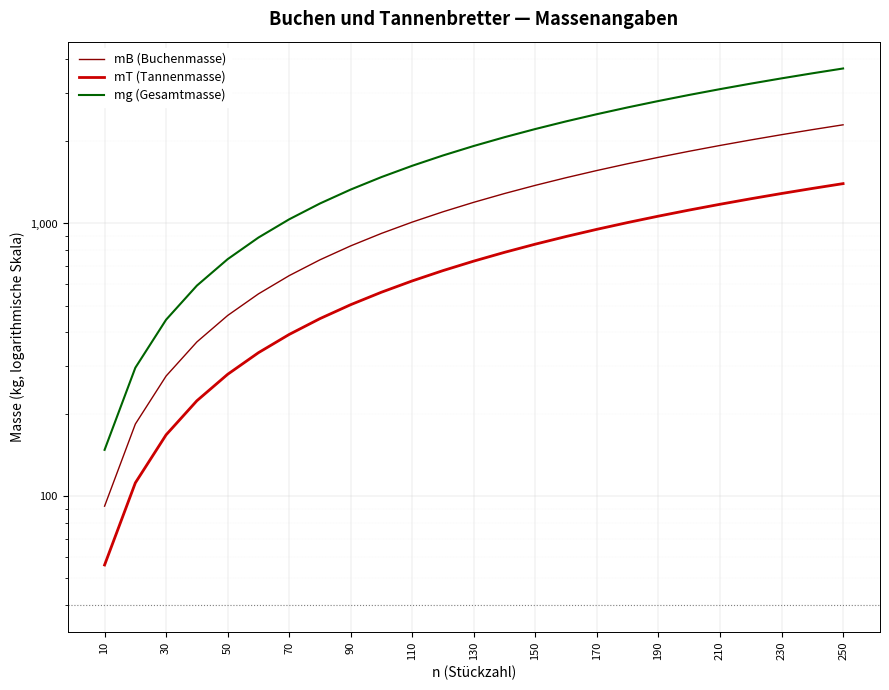

What is the difference between the second highest and minimum values in the mT (Tannenmasse) series?

1288